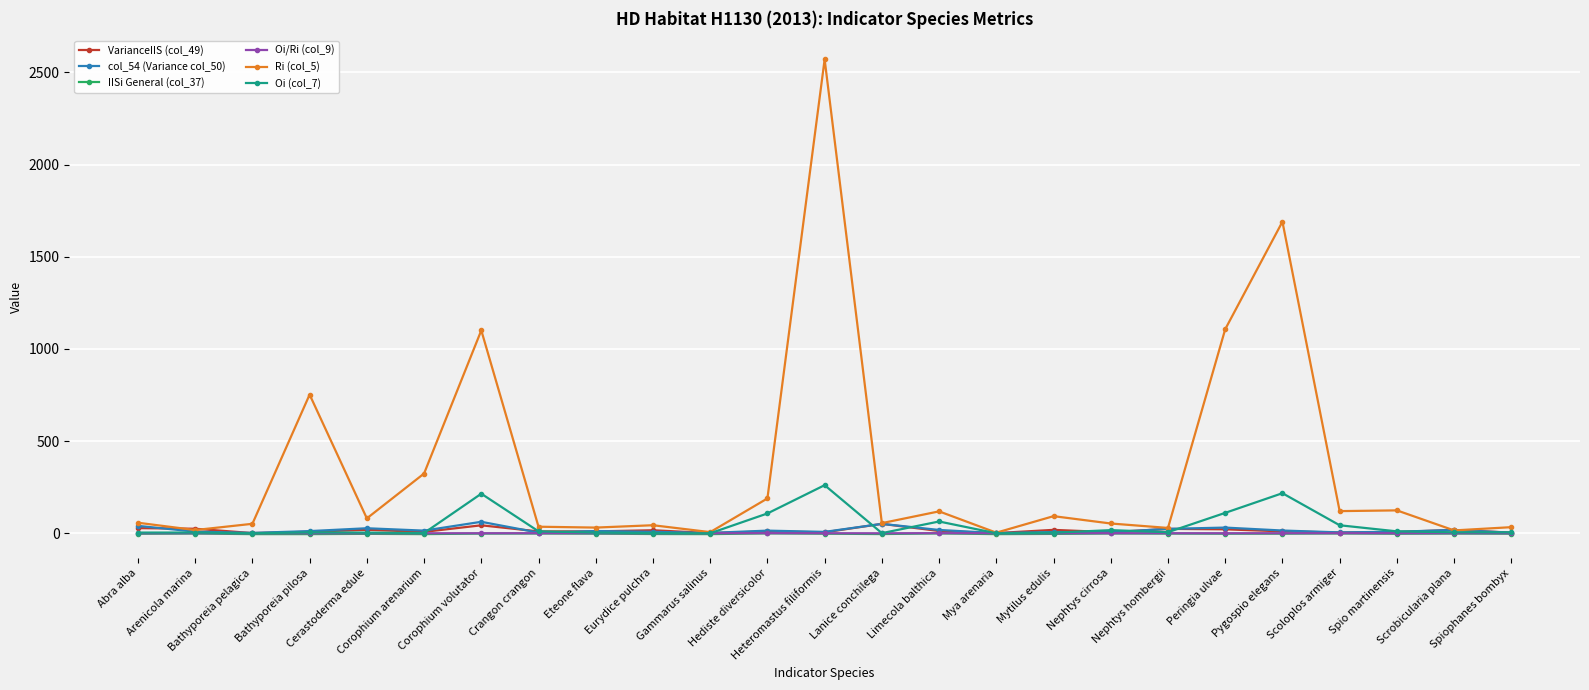

What are all the series names shown in the legend?

VarianceIIS (col_49), col_54 (Variance col_50), IISi General (col_37), Oi/Ri (col_9), Ri (col_5), Oi (col_7)